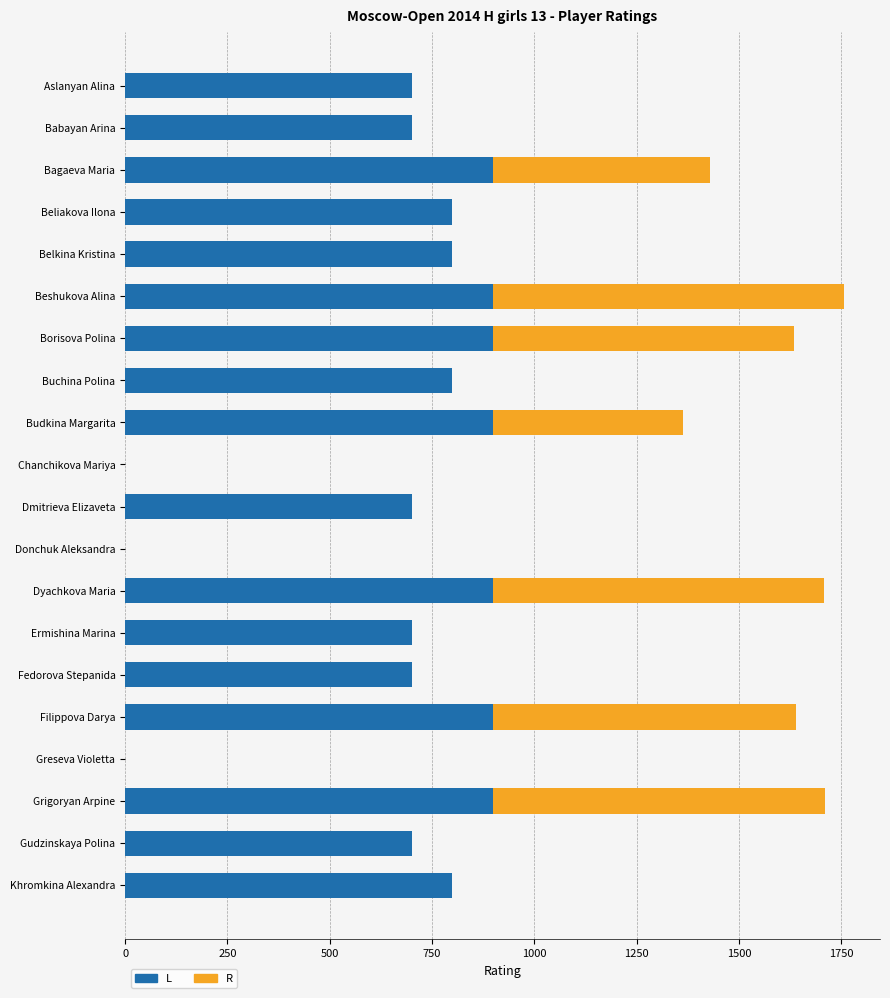

What are all the series names shown in the legend?

L, R